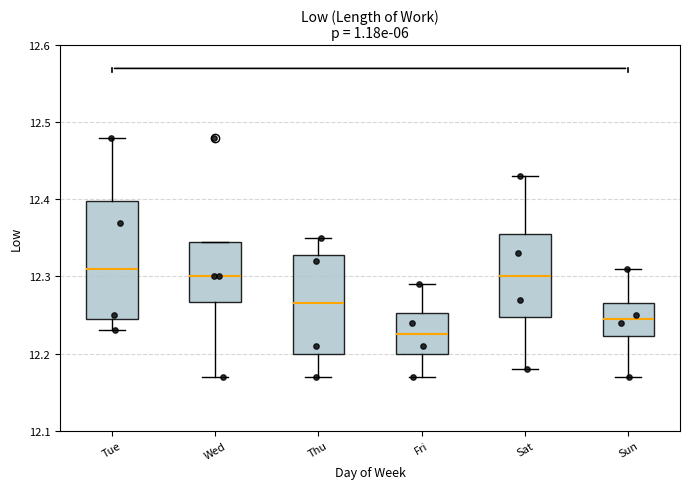

Which box is the tallest, from its lower edge to its upper edge?

Tue